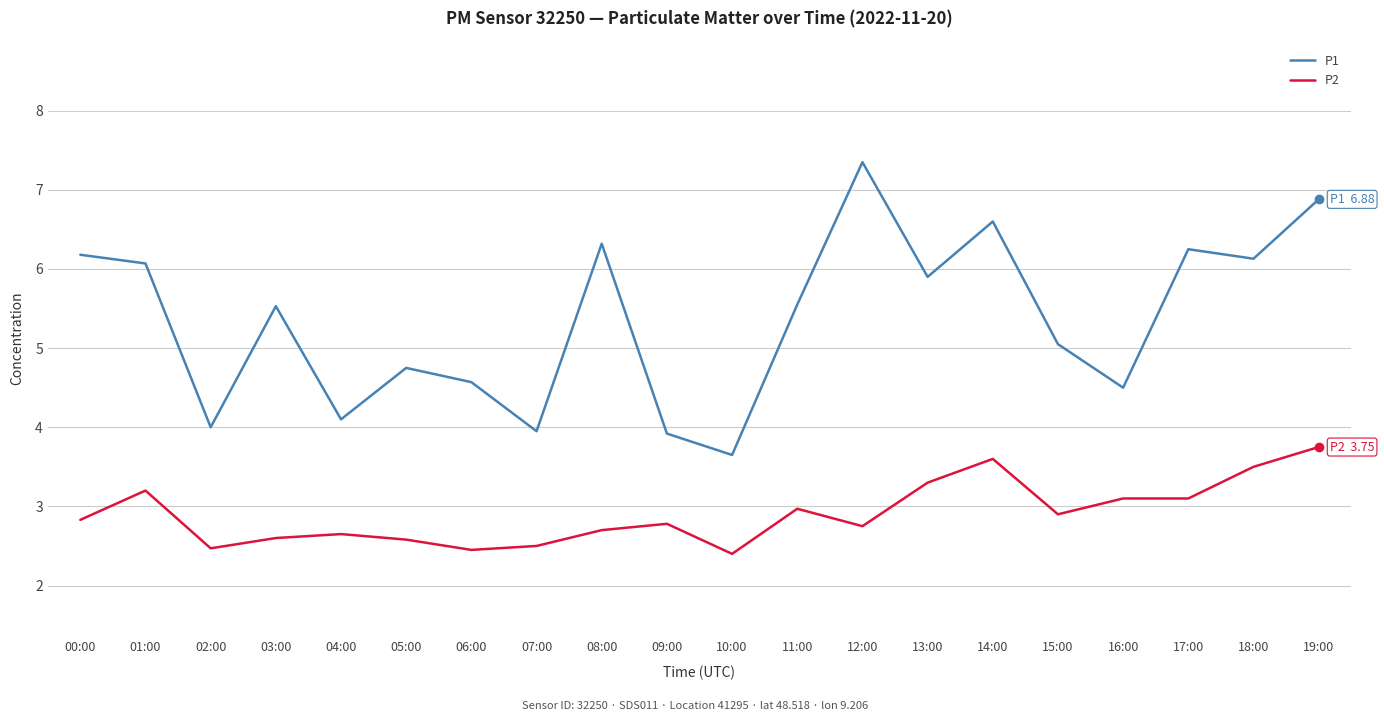

Is this an area chart (filled region under the line)?

No